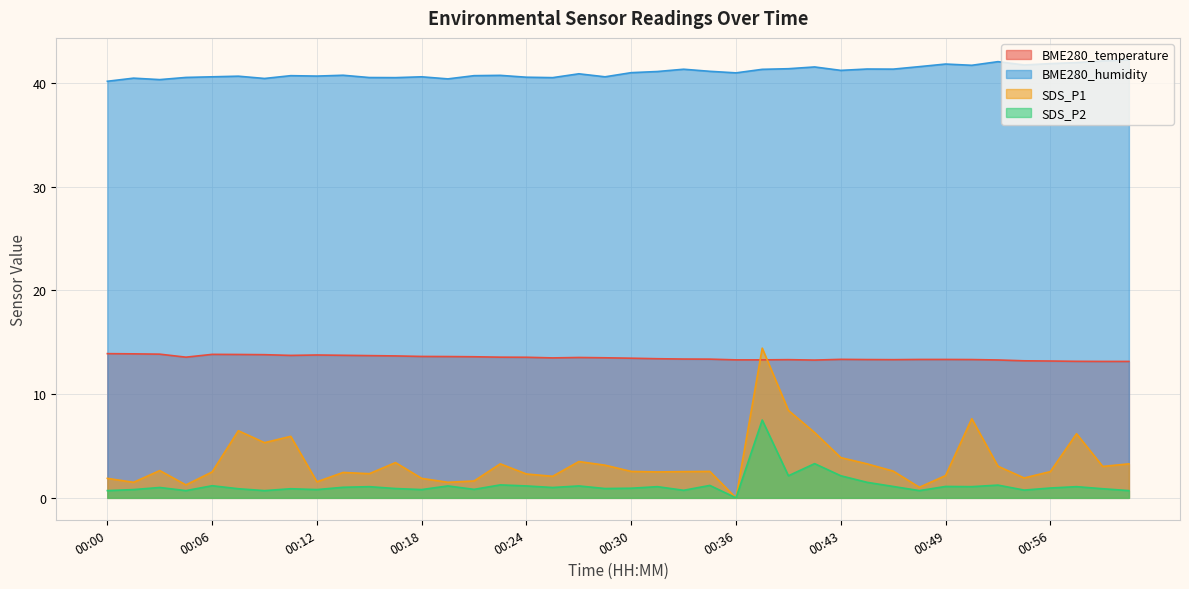

What are all the series names shown in the legend?

BME280_temperature, BME280_humidity, SDS_P1, SDS_P2